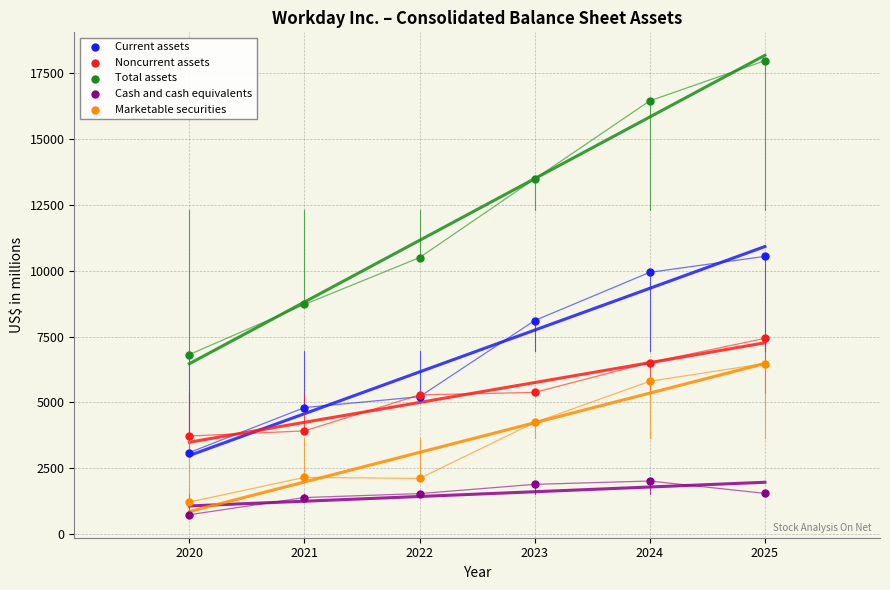

Which series reaches the maximum Y coordinate?

Total assets